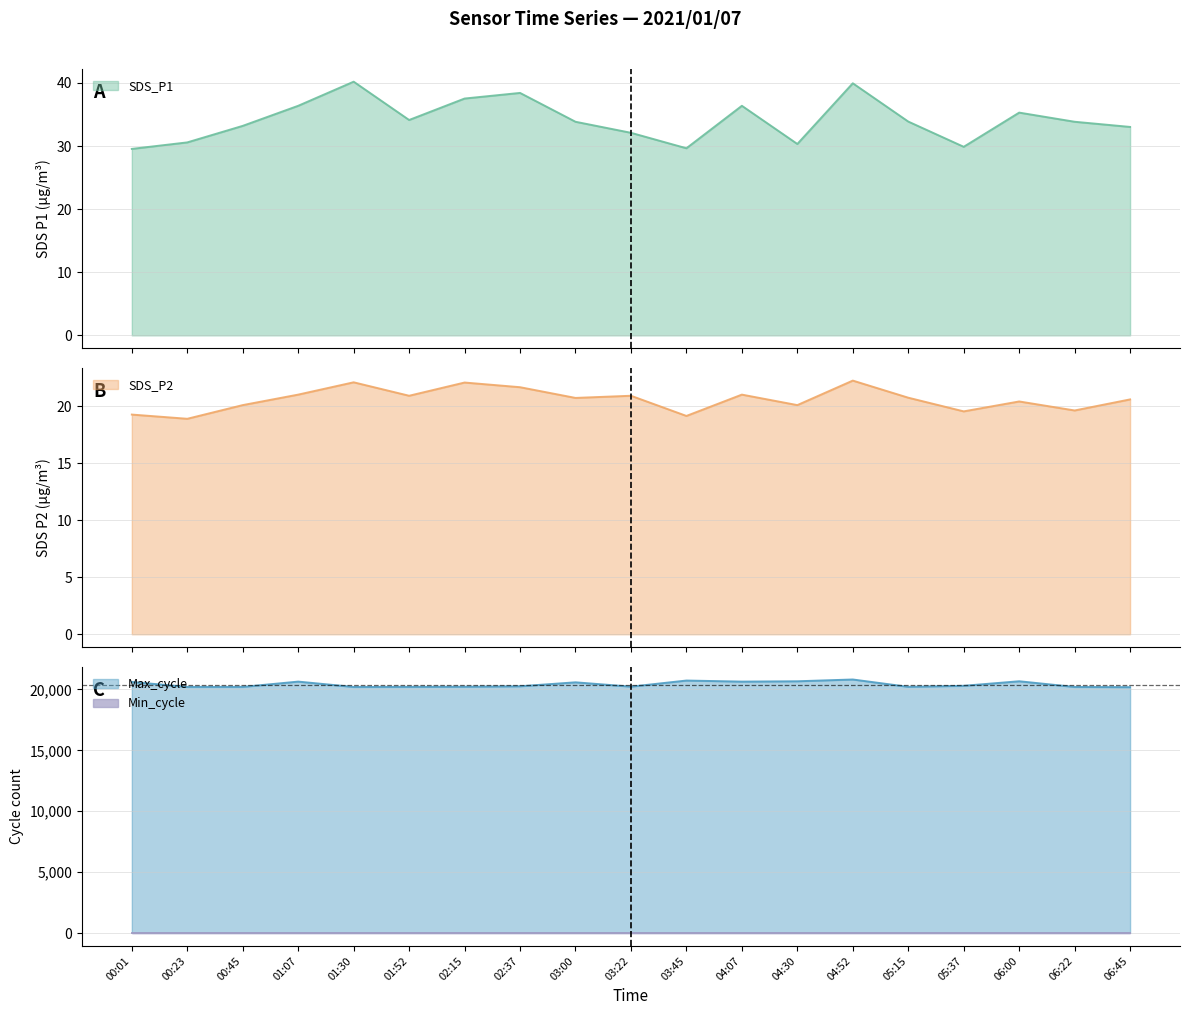

Which series has the largest range (max minus min)?

Max_cycle